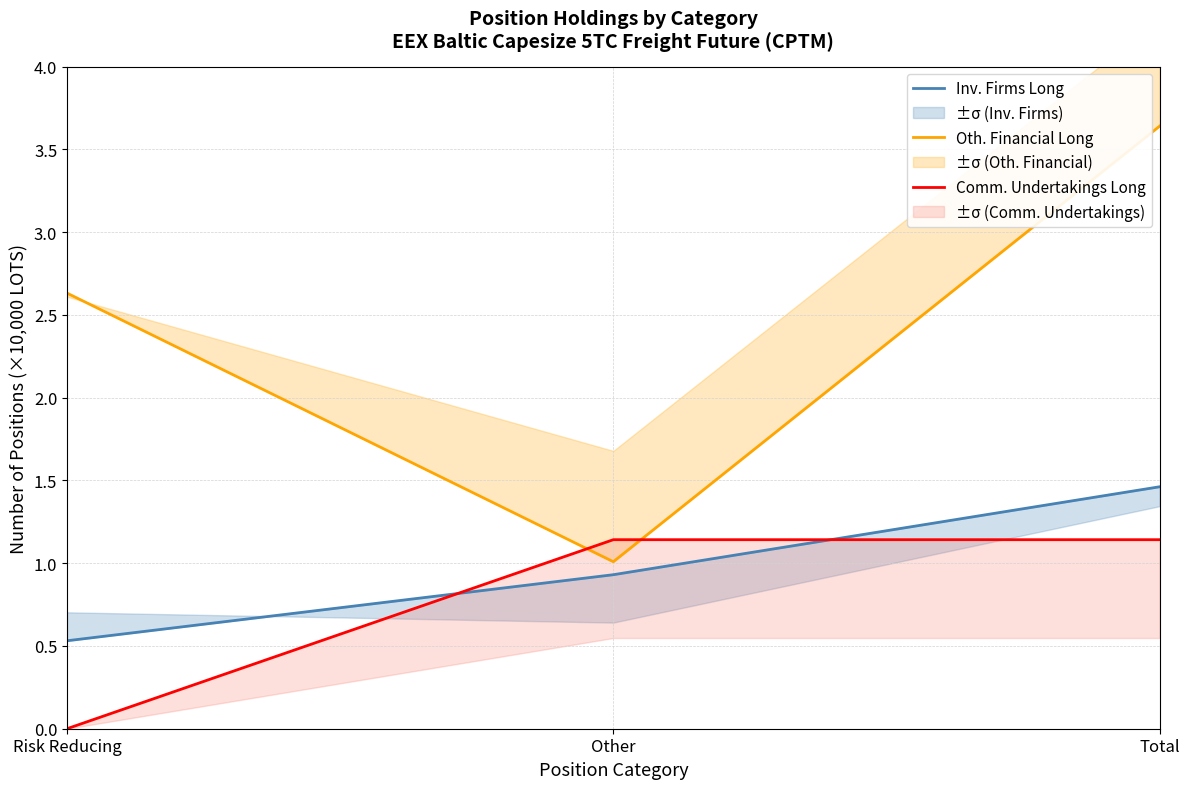

How many values in the Oth. Financial Long series are below 2?

1